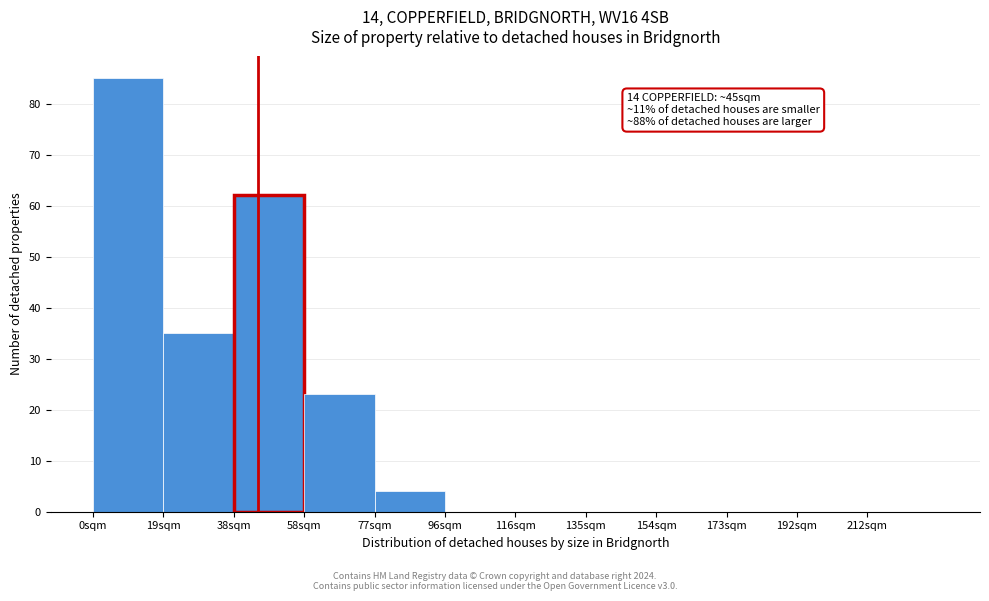

Which range on the x-axis has the tallest bar?

0 to 20